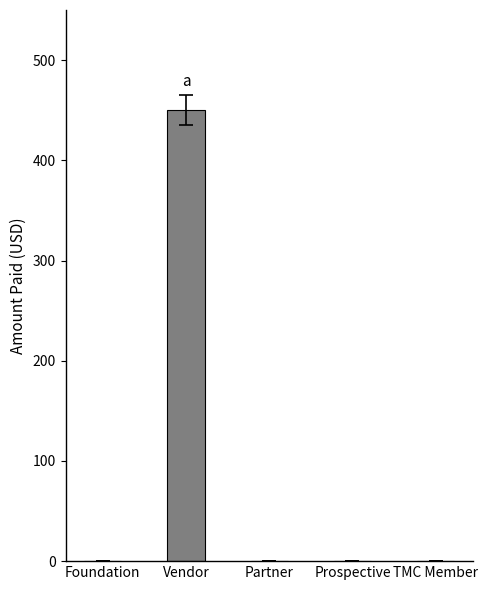

Which category has the highest value across all series?

Vendor